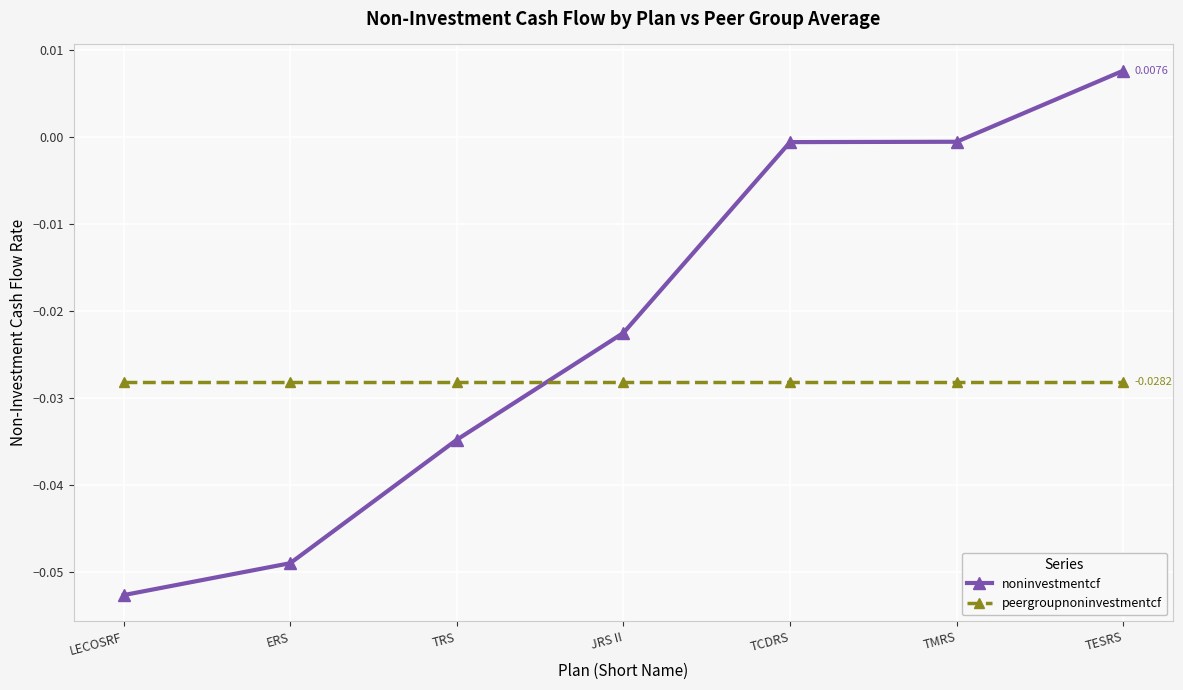

What is the label of the 3rd point from the left?

TRS